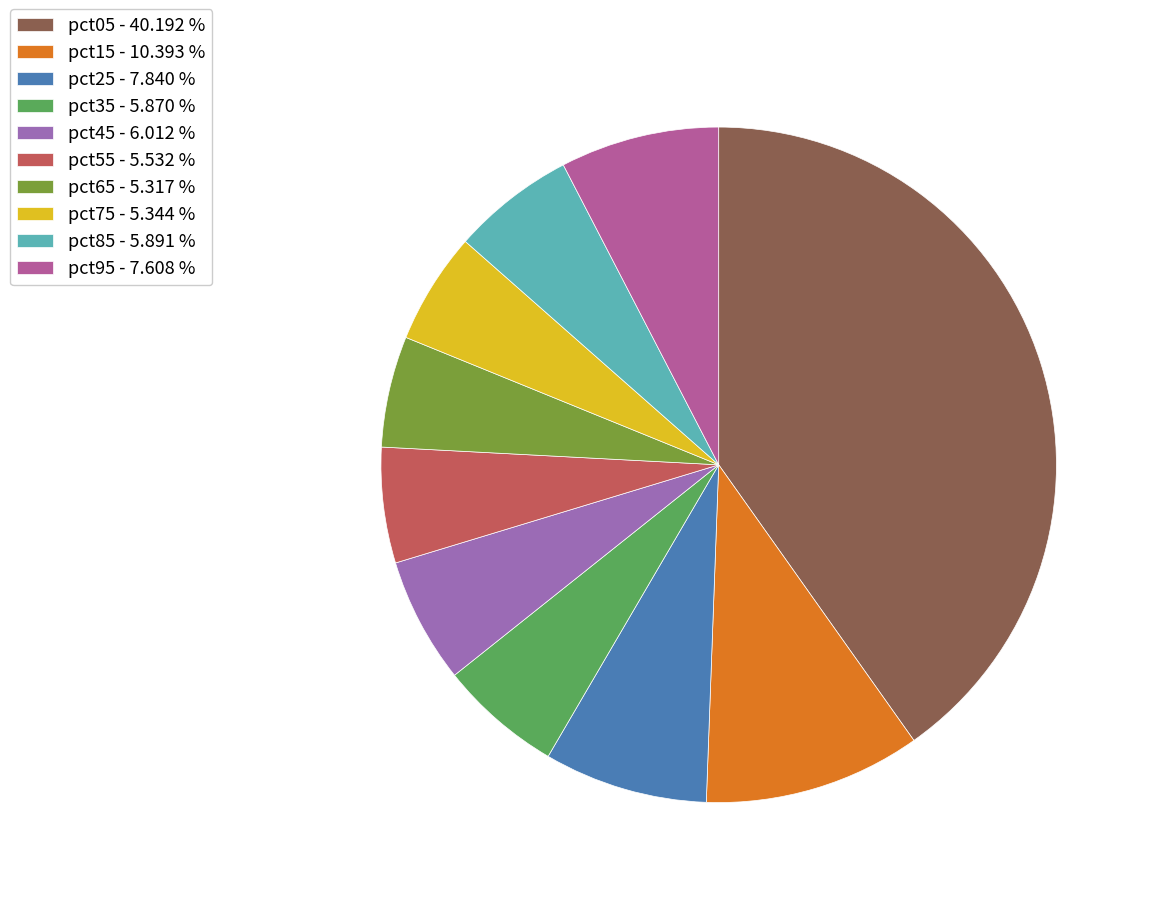

Between pct55 - 5.532 % and pct05 - 40.192 %, which is larger?

pct05 - 40.192 %